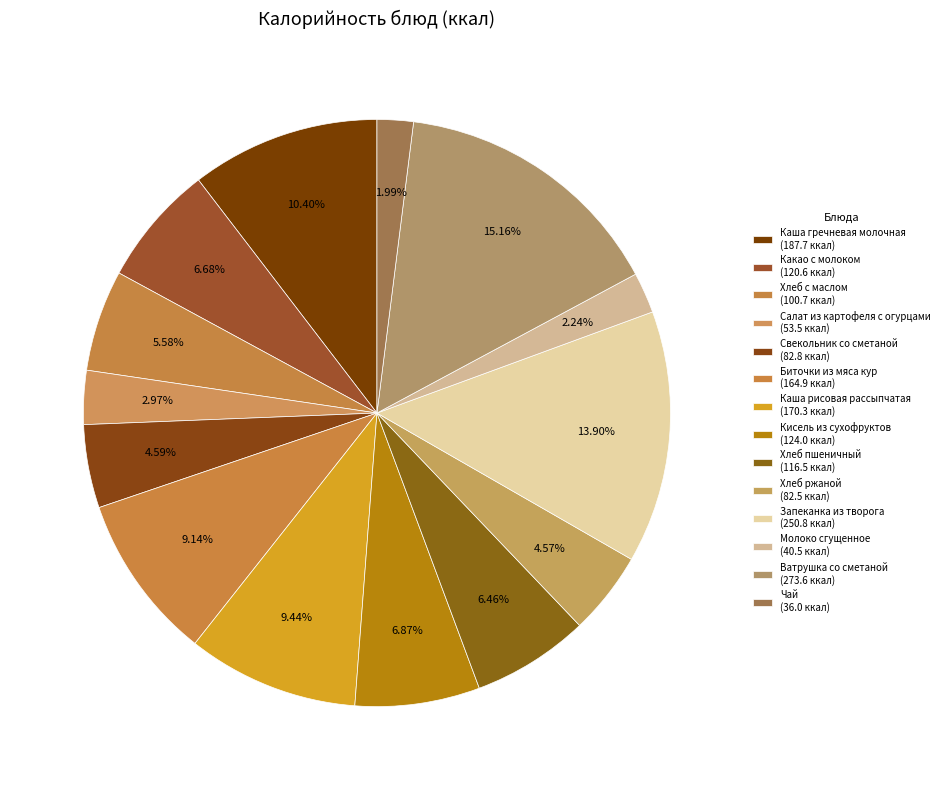

Does any single category account for the majority?

No